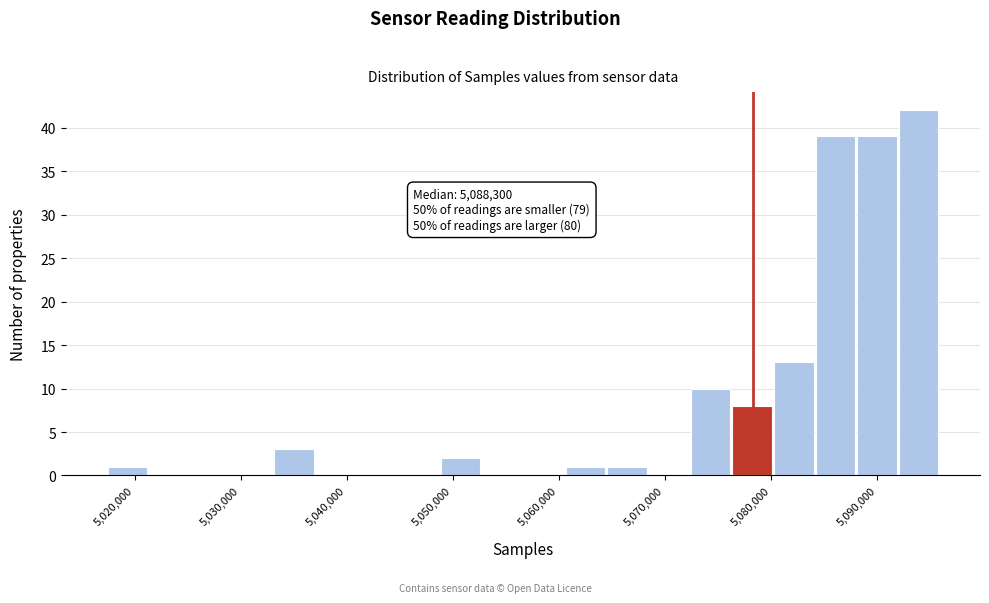

Around what value on the x-axis is the tallest bar? Give the approximate position of its centre, as read against the axis.

5094000